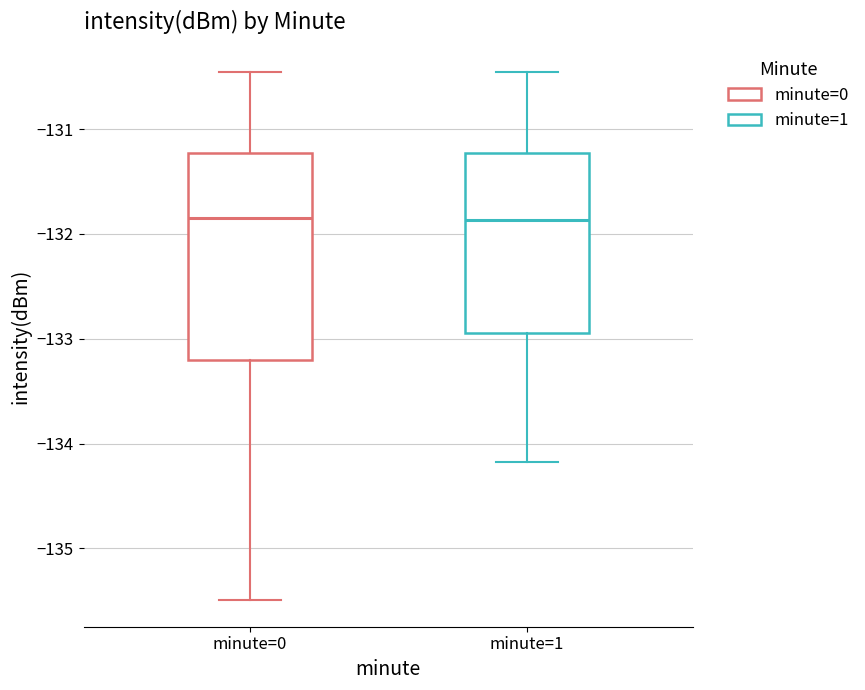

Reading left to right, read every box against the y-axis: the position of its median line, the range the box covers, and the ends of its whiskers. The values are not printed on the chart, so give them approximately, as read against the axis.

minute=0: median -131.9, box -133.2 to -131.2, whiskers -135.5 to -130.5
minute=1: median -131.9, box -132.9 to -131.2, whiskers -134.2 to -130.5